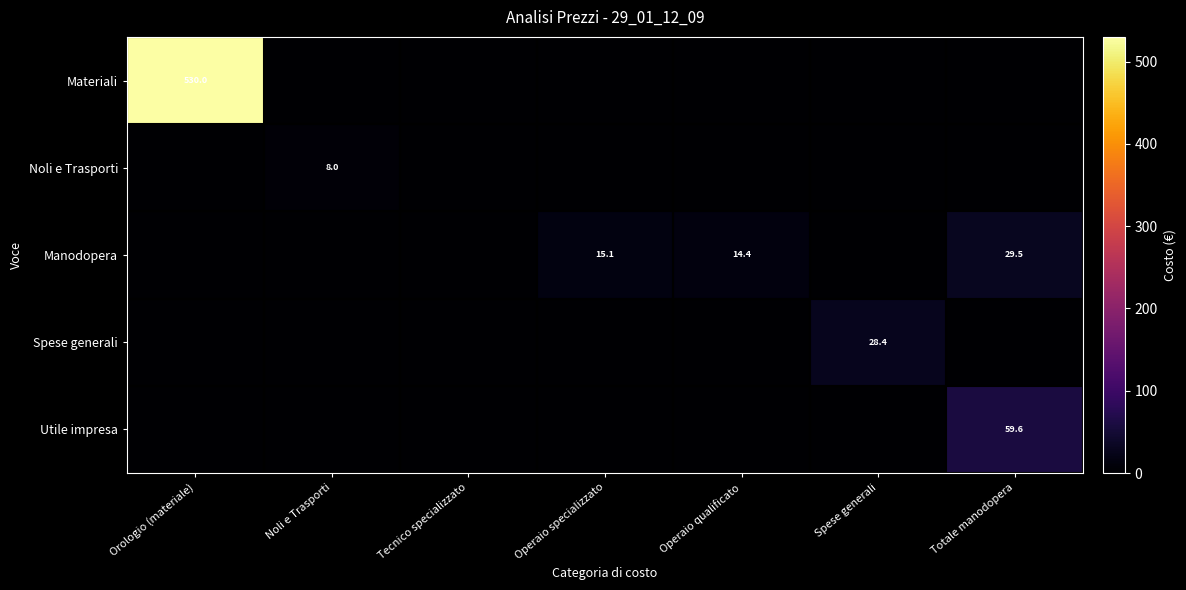

Which category has the highest value across all series?

Orologio (materiale)